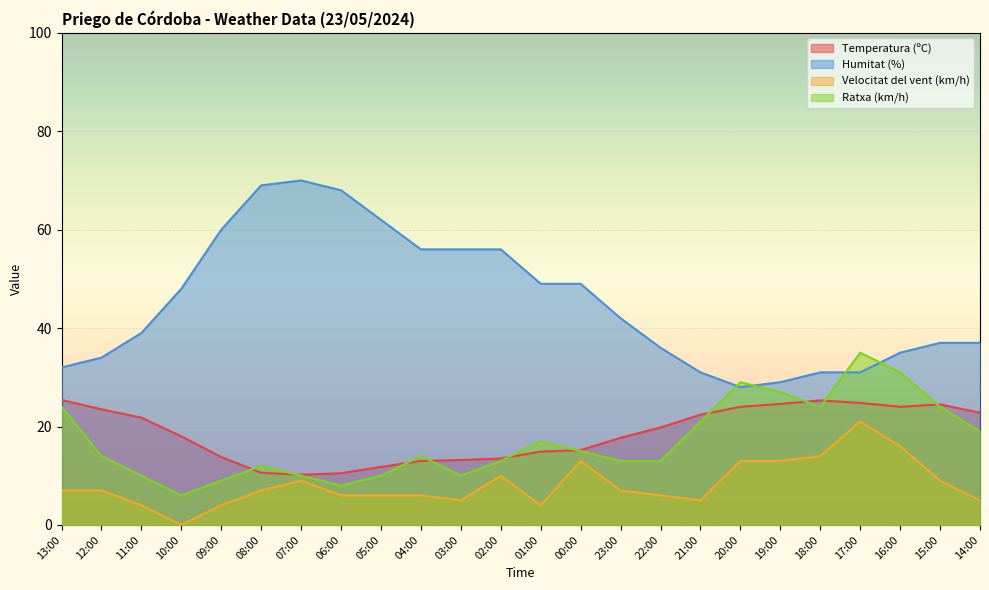

Which series ends up on top after the final intersection of Humitat (%) and Ratxa (km/h)?

Humitat (%)